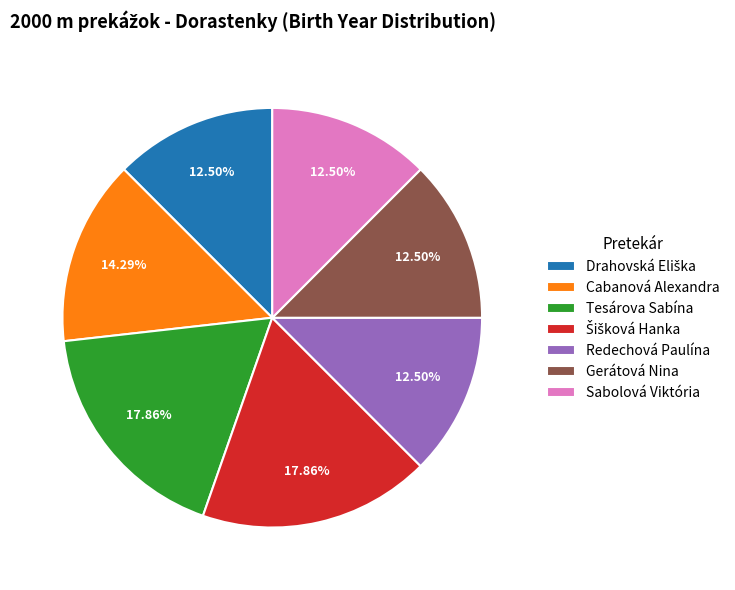

What is the ratio of the value at Redechová Paulína to the value at Sabolová Viktória?

1.0